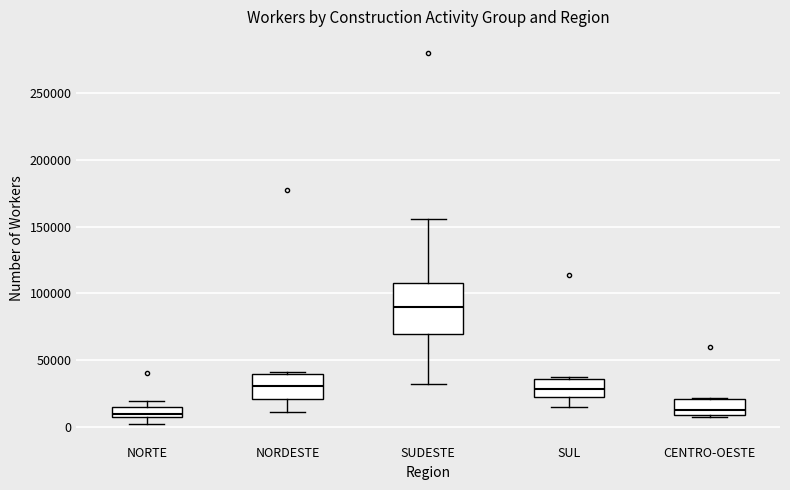

Which box is the tallest, from its lower edge to its upper edge?

SUDESTE